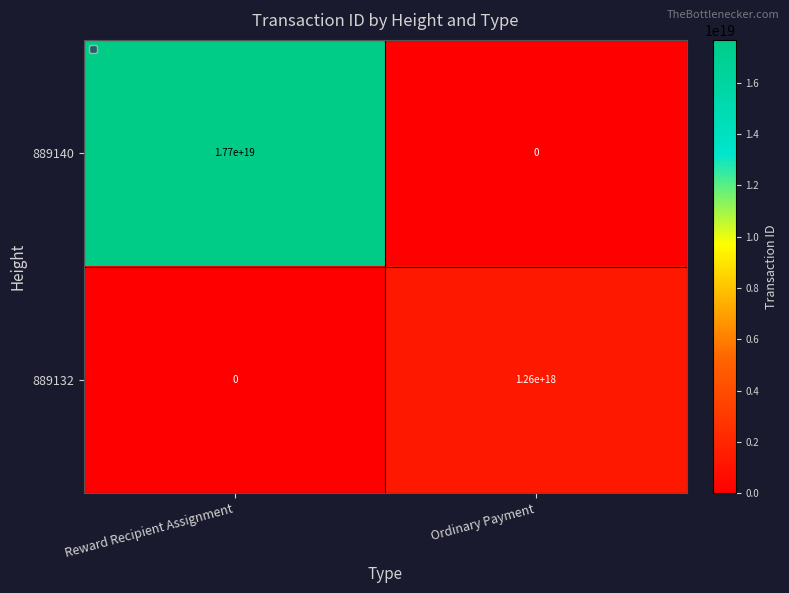

At which category is the sum across all series the highest?

Reward Recipient Assignment